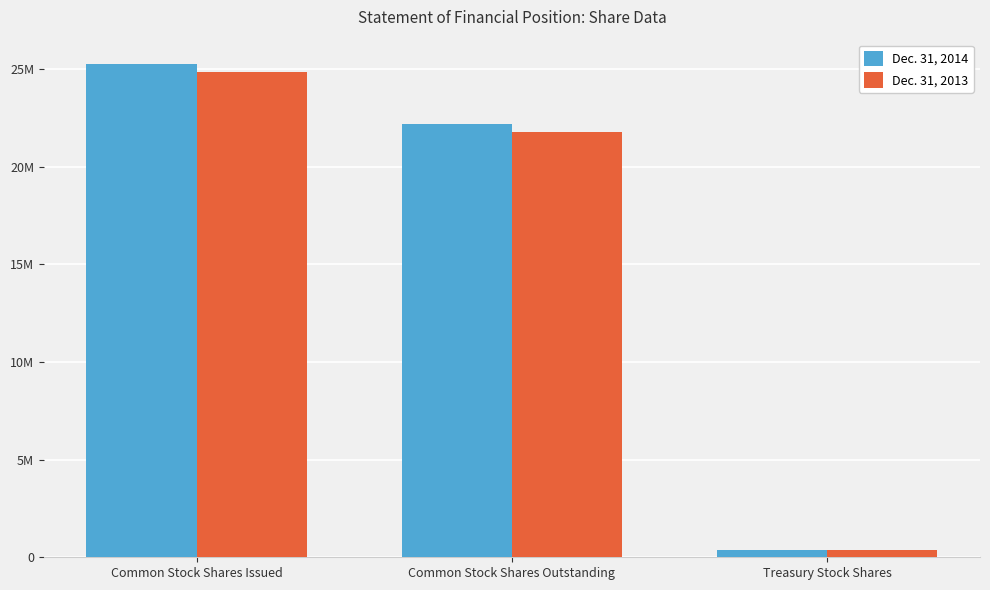

What are all the series names shown in the legend?

Dec. 31, 2014, Dec. 31, 2013